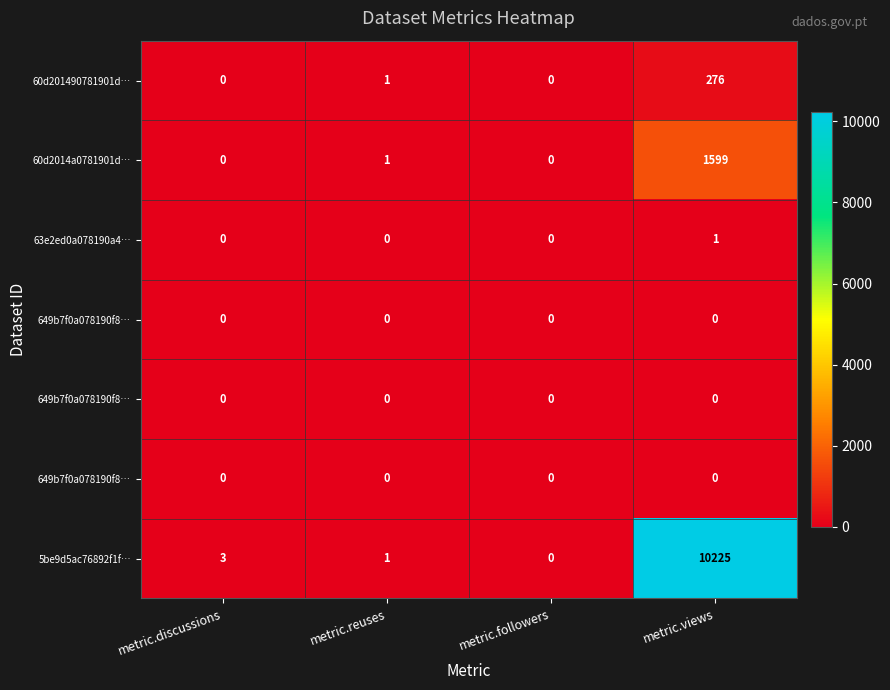

What is the total value across all series at metric.views?

12101